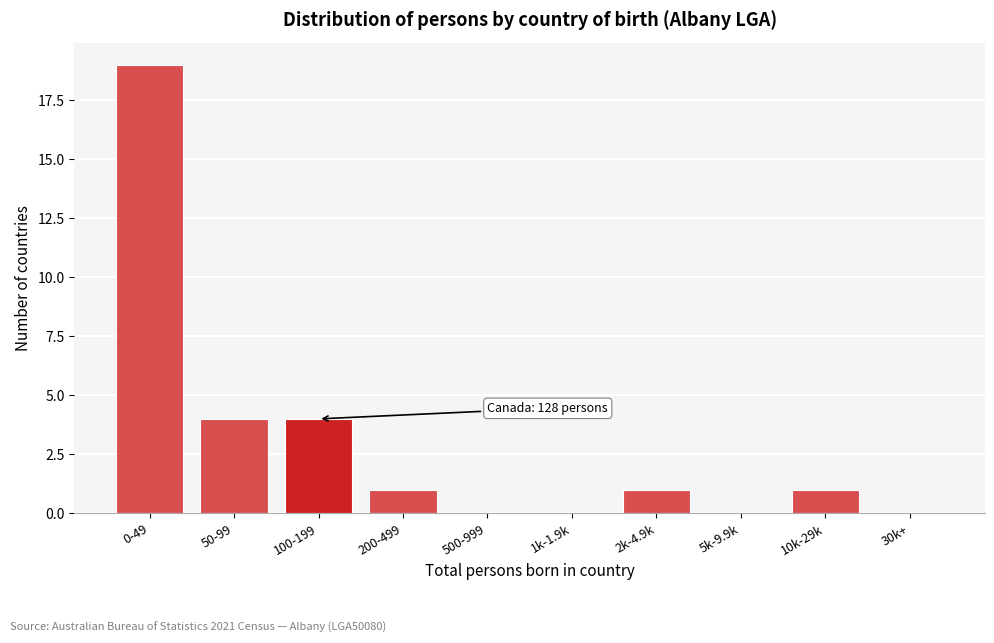

Reading left to right, what are all the values shown in this chart?

0-49=19	50-99=4	100-199=4	200-499=1	500-999=0	1k-1.9k=0	2k-4.9k=1	5k-9.9k=0	10k-29k=1	30k+=0